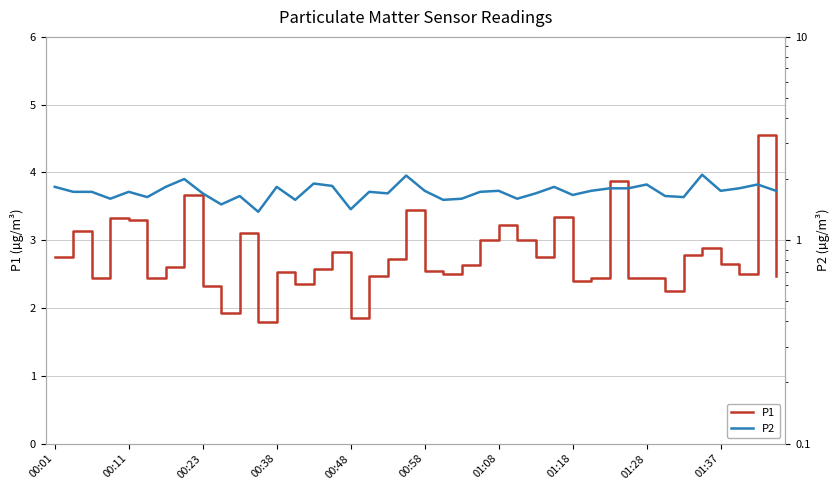

True or false: P2 and P1 cross at least once.

False